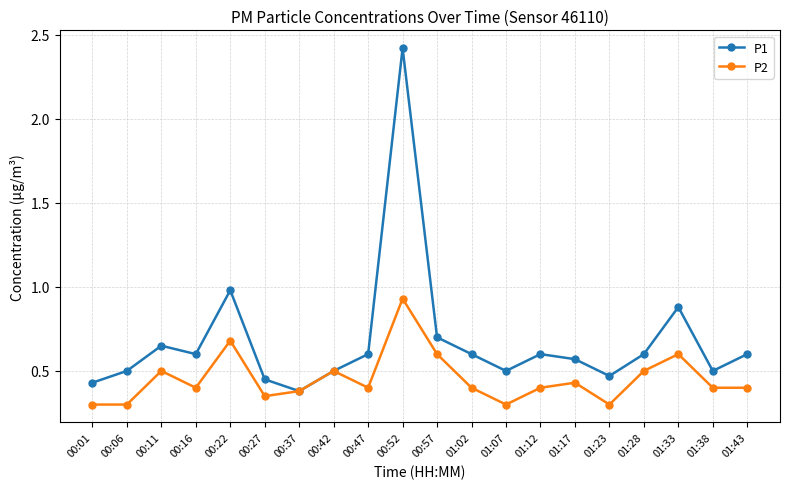

At which category does P1 reach its first local peak?

00:11